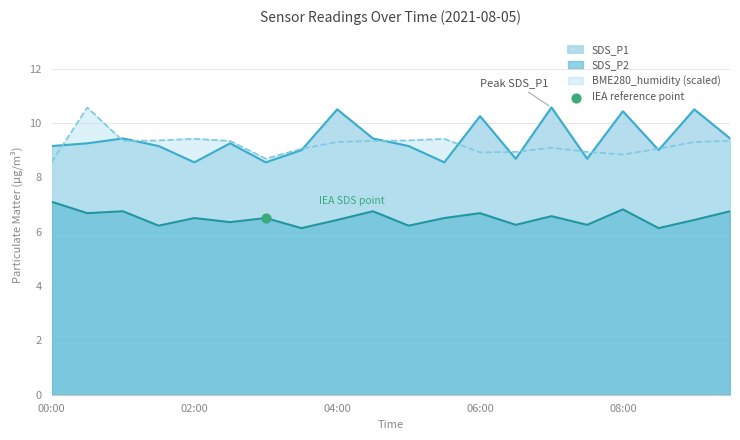

What is the total value across all series at 04:00?

26.2